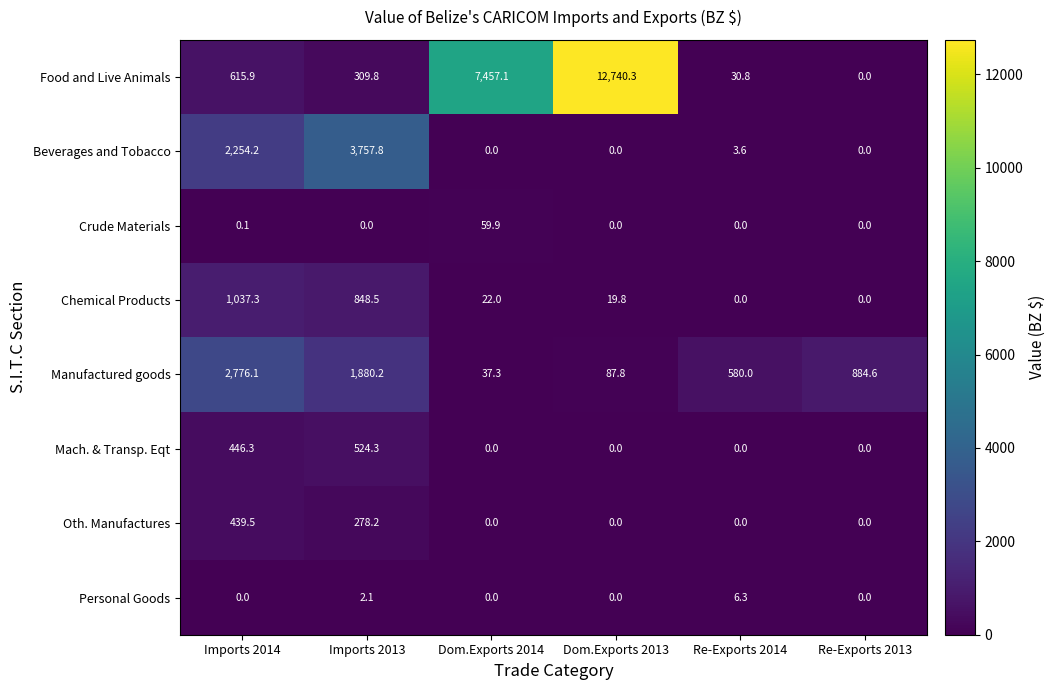

The Personal Goods series shows 0.0 at Dom.Exports 2014. True or false?

True